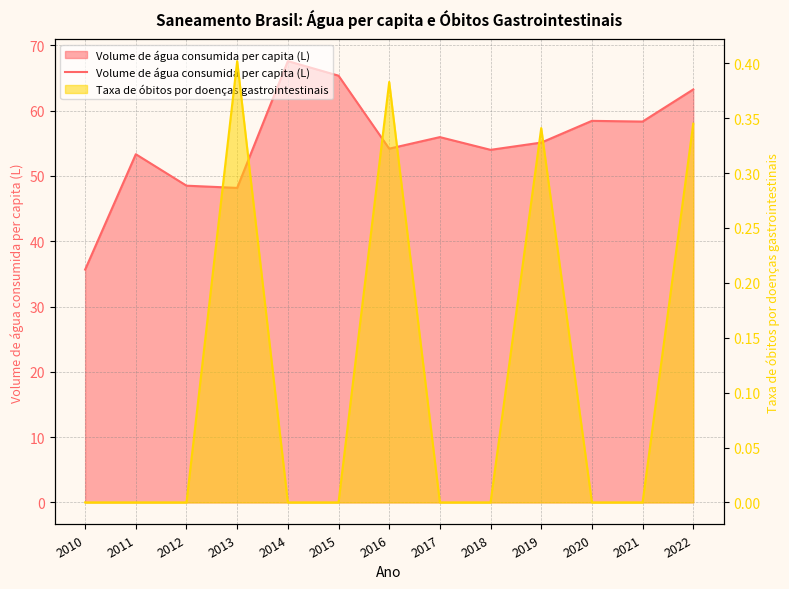

Reading left to right, what are all the values shown in this chart?

35.7	53.3	48.5	48.2	67.6	65.4	54.2	56.0	54.0	55.1	58.4	58.3	63.2